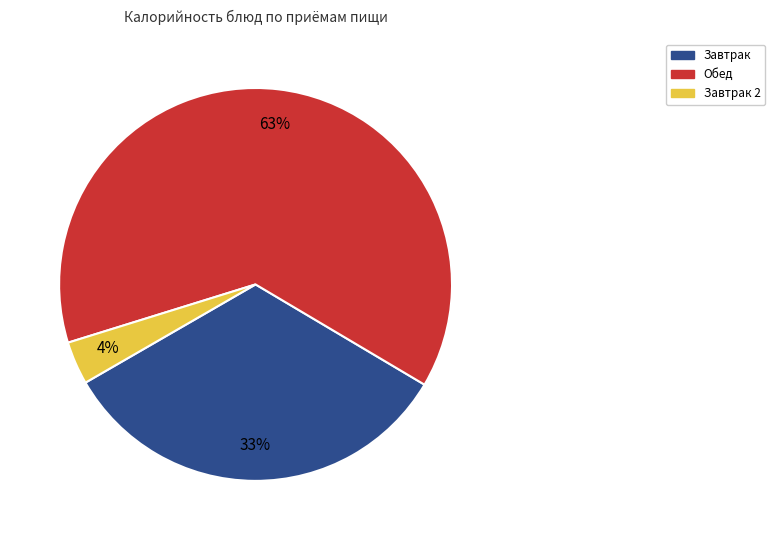

How many slices are in this pie chart?

3